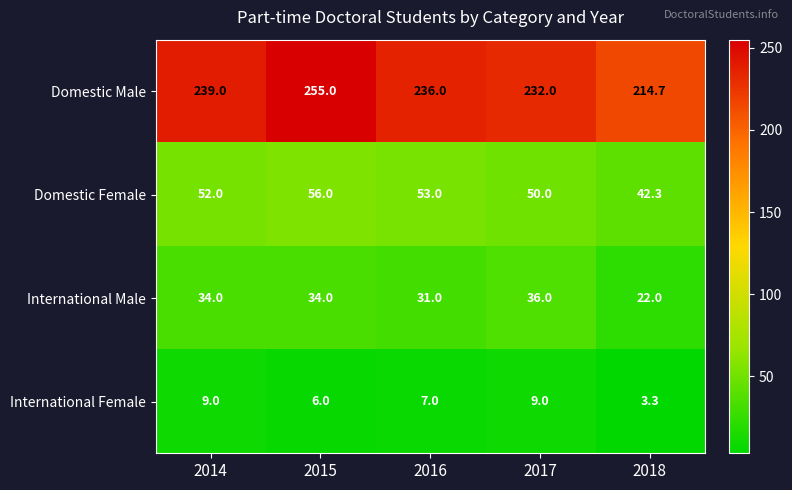

Count the International Male values in the range 31 to 34.

3